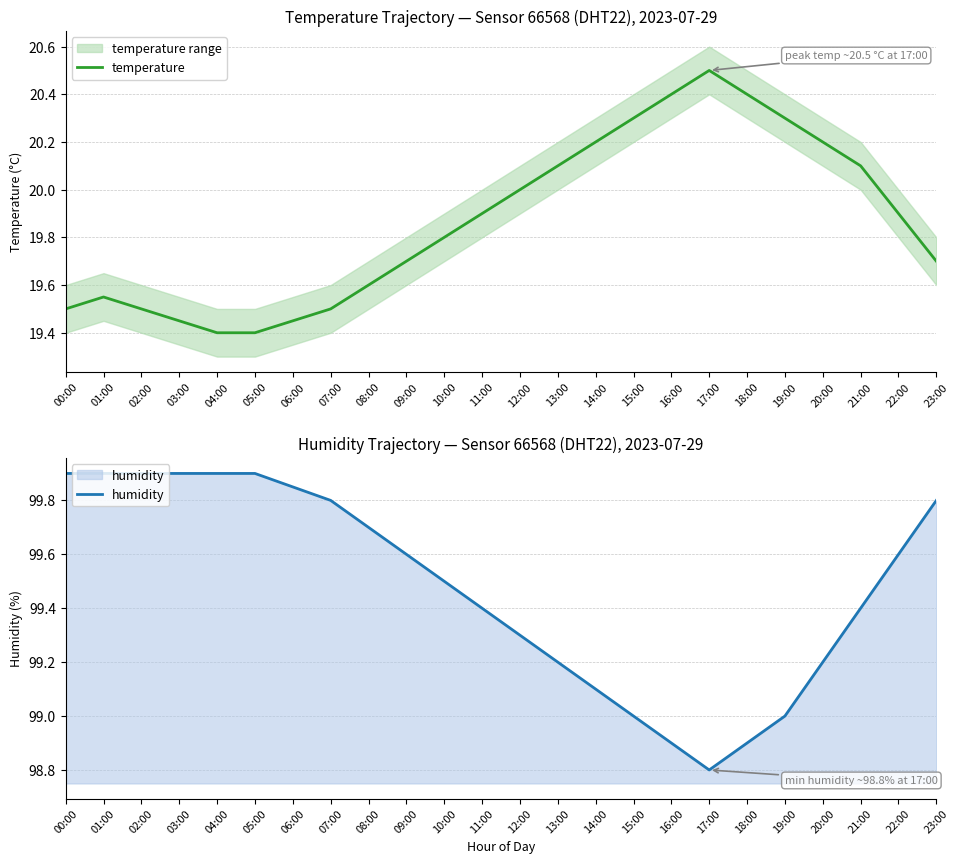

Does the chart display data point markers on the line(s)?

No